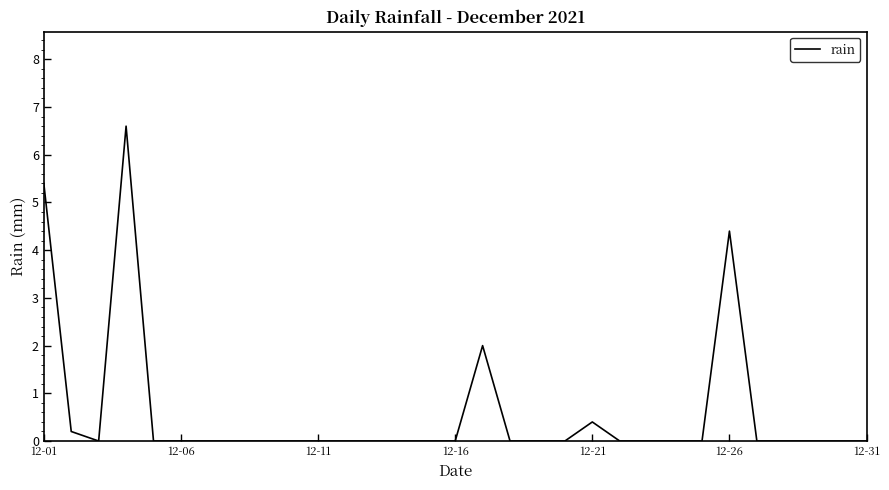

What is the greatest value displayed?

6.6